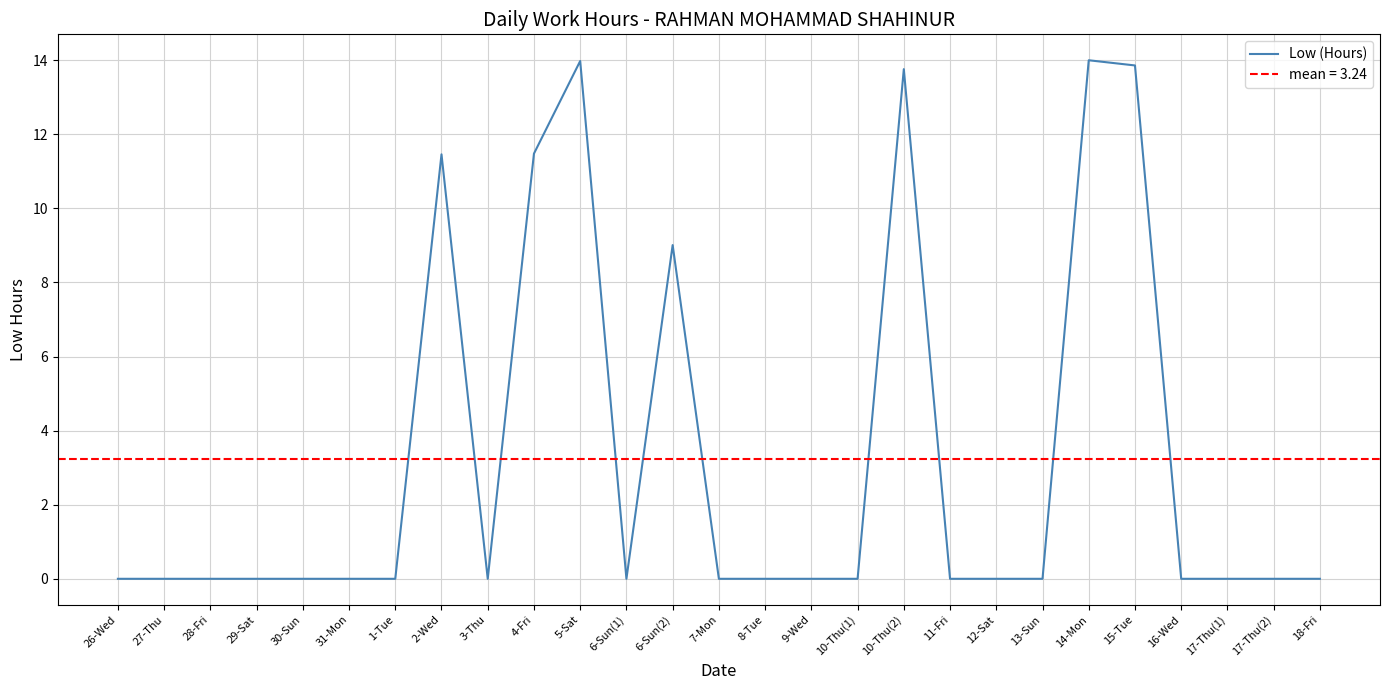

The chart shows a value of 5.6 at 17-Thu(2). True or false?

False